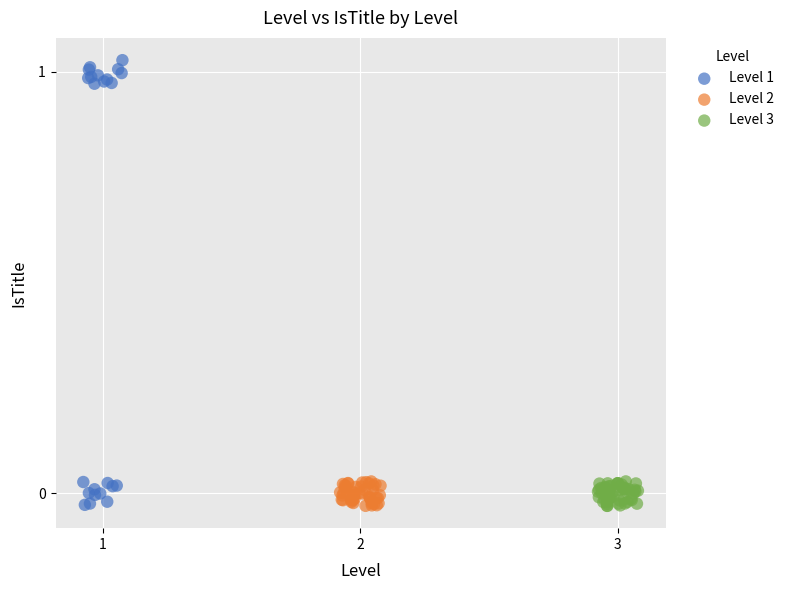

What are all the series names shown in the legend?

Level 1, Level 2, Level 3